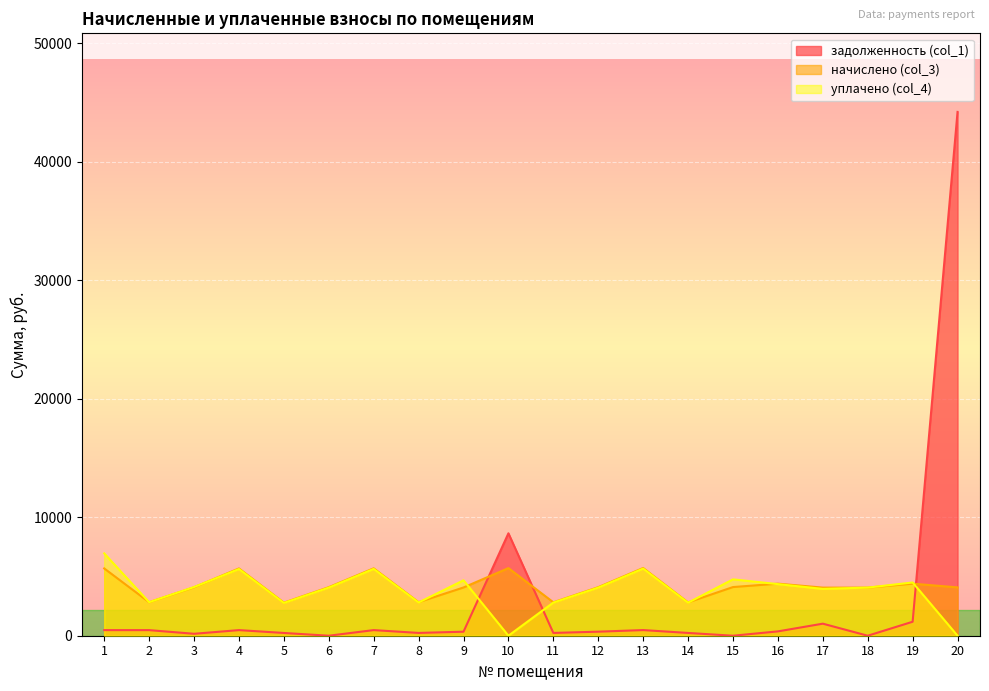

How many lines are shown in the chart?

3